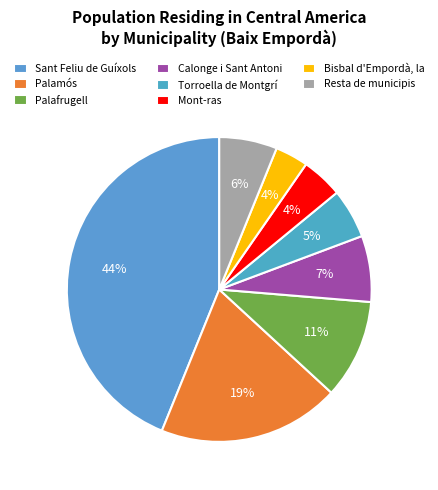

The Palamós slice represents 31% of the pie. True or false?

False